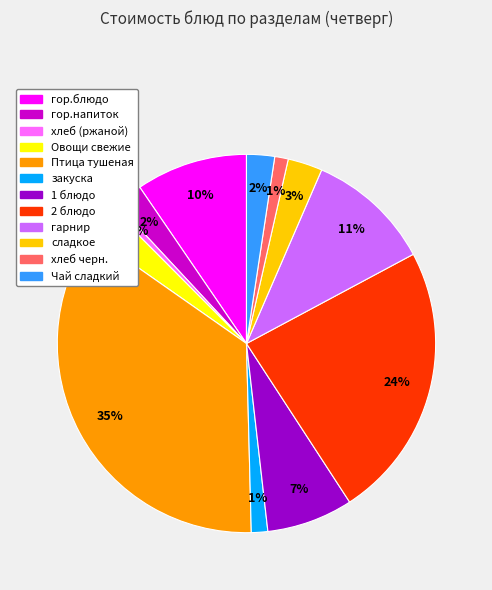

Is it true that гор.блюдо is 10% of the pie?

True